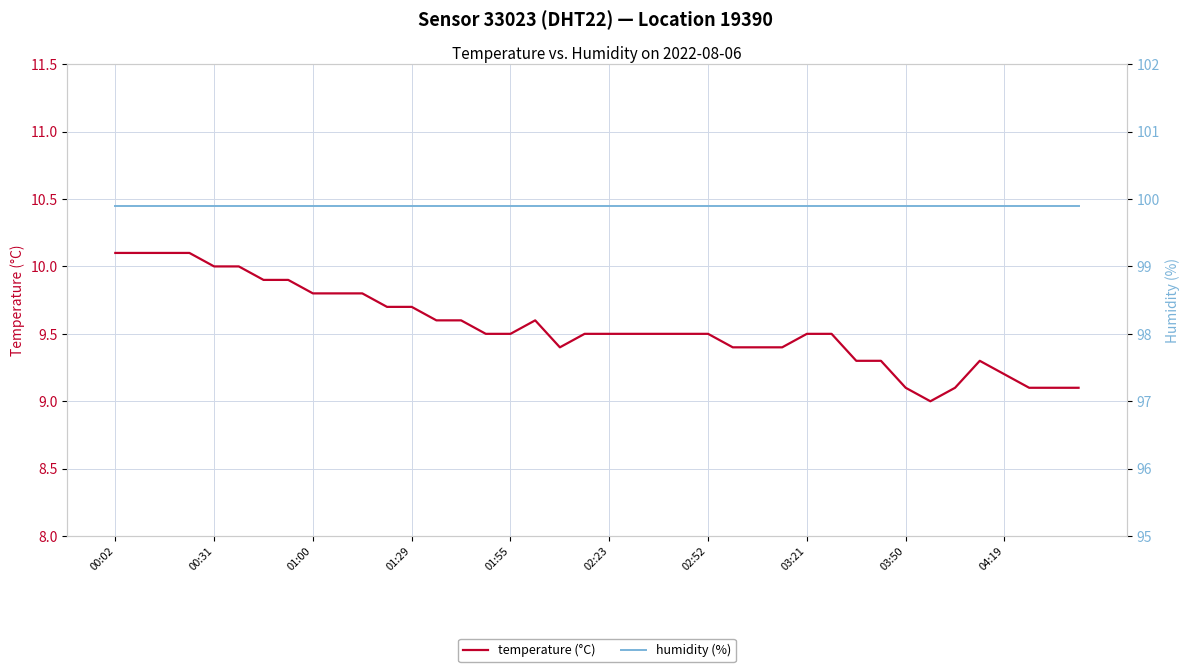

At how many categories does at least one series exceed 99?

40